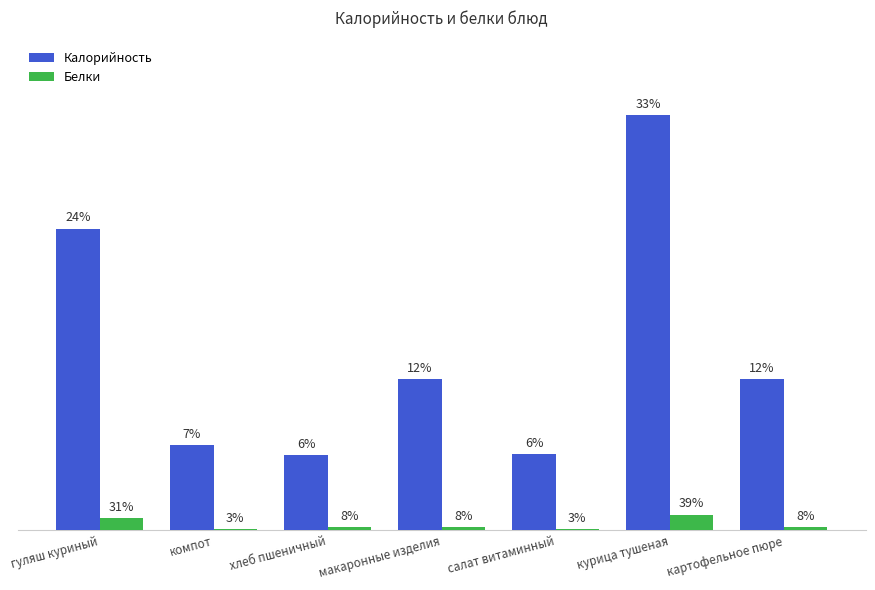

What are all the series names shown in the legend?

Калорийность, Белки